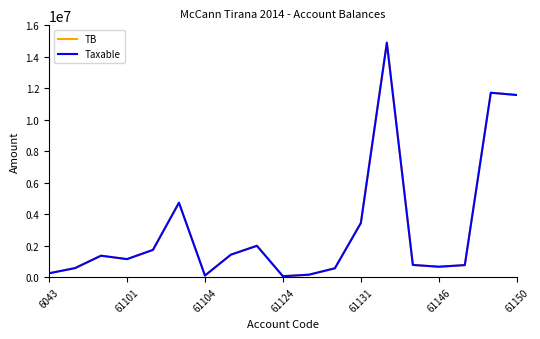

What is the greatest value displayed?

14931158.8